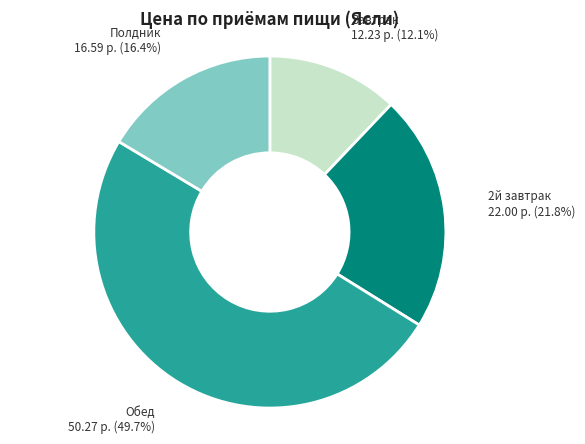

What percentage do 2й завтрак and Обед together represent?

71.5%